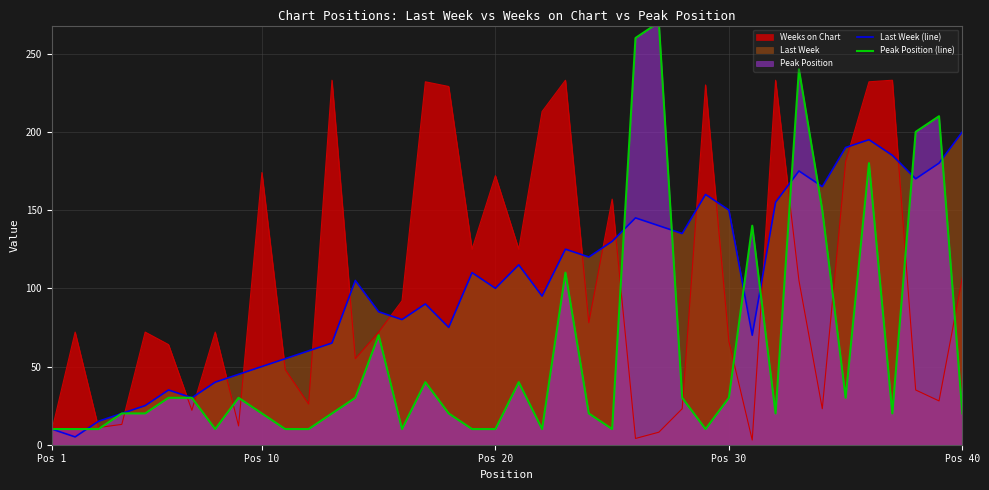

What is the maximum value for Weeks on Chart?

233